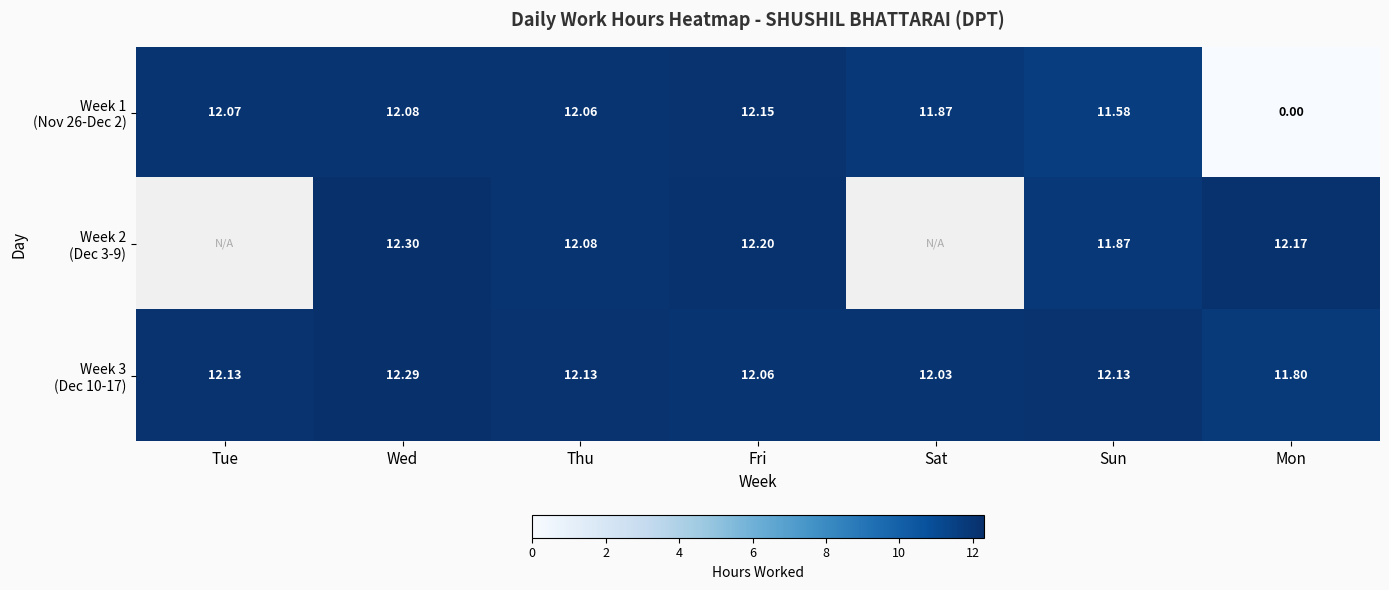

At how many categories does at least one series exceed 10?

7